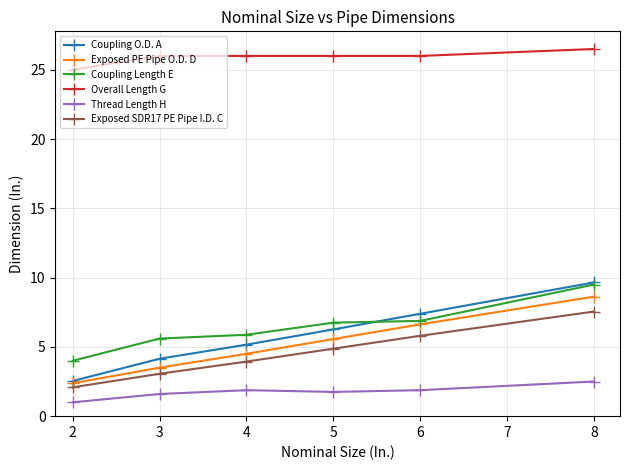

True or false: Coupling Length E and Thread Length H intersect in this chart.

False